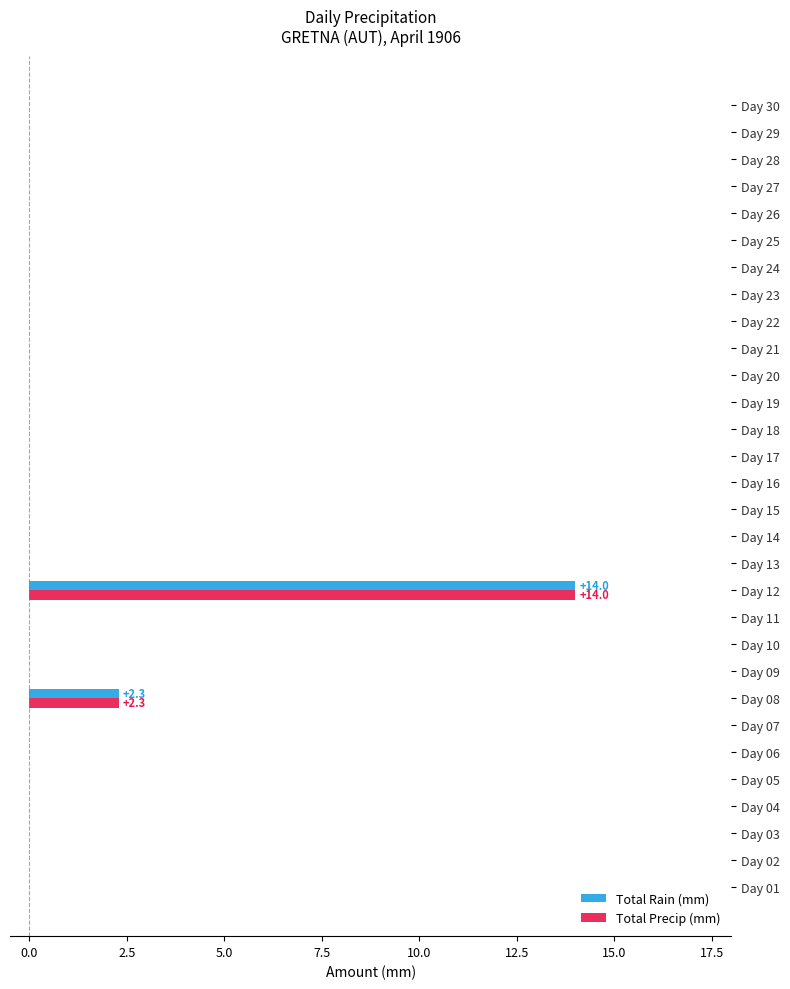

At which category is the sum across all series the highest?

Day 12